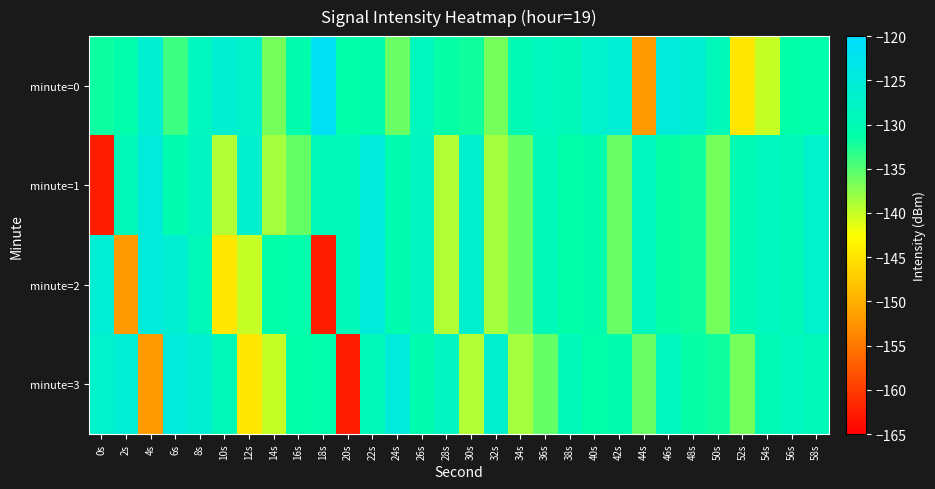

Which label corresponds to the smallest value in the chart?

0s